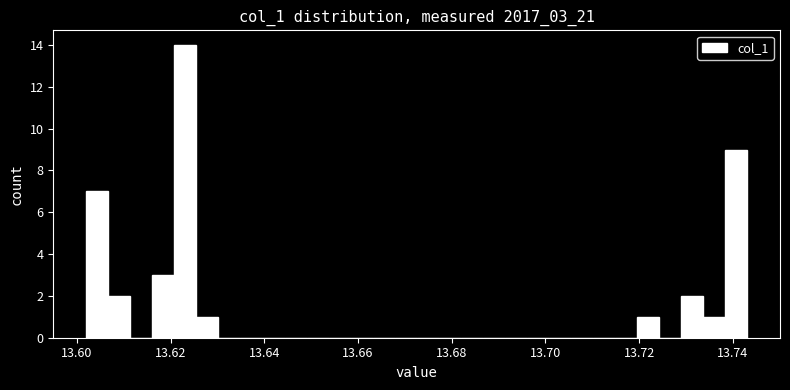

Read against the x-axis, roughly where is the centre of the tallest bar?

13.624